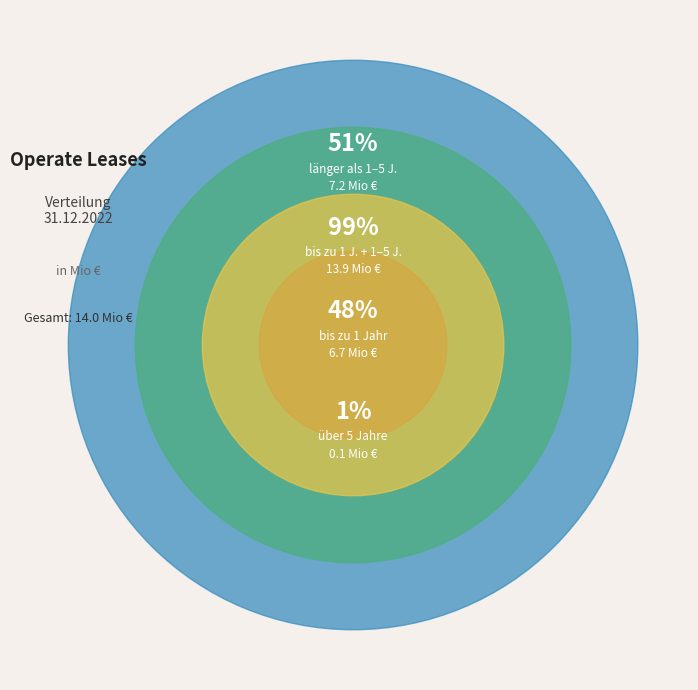

Which category has the biggest portion of the pie?

länger als 1 und bis zu 5 Jahren